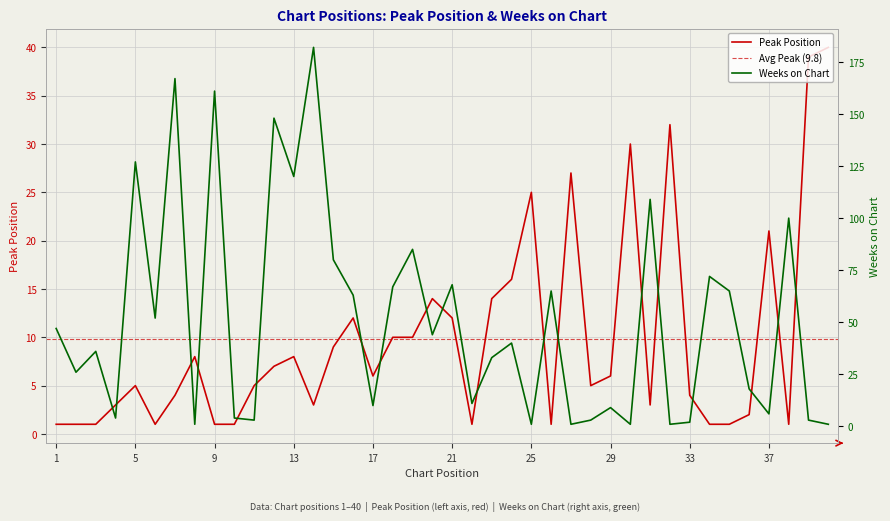

In Peak Position, how many points are higher than both neighbors (excluding endpoints)?

10